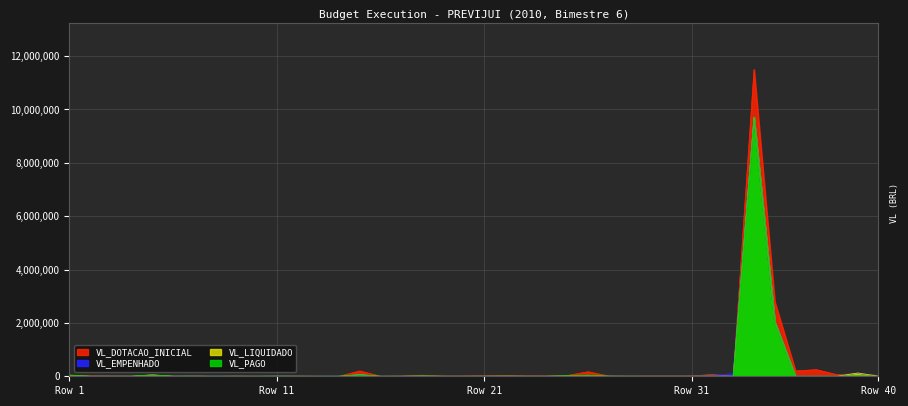

How many distinct data groups are displayed?

4